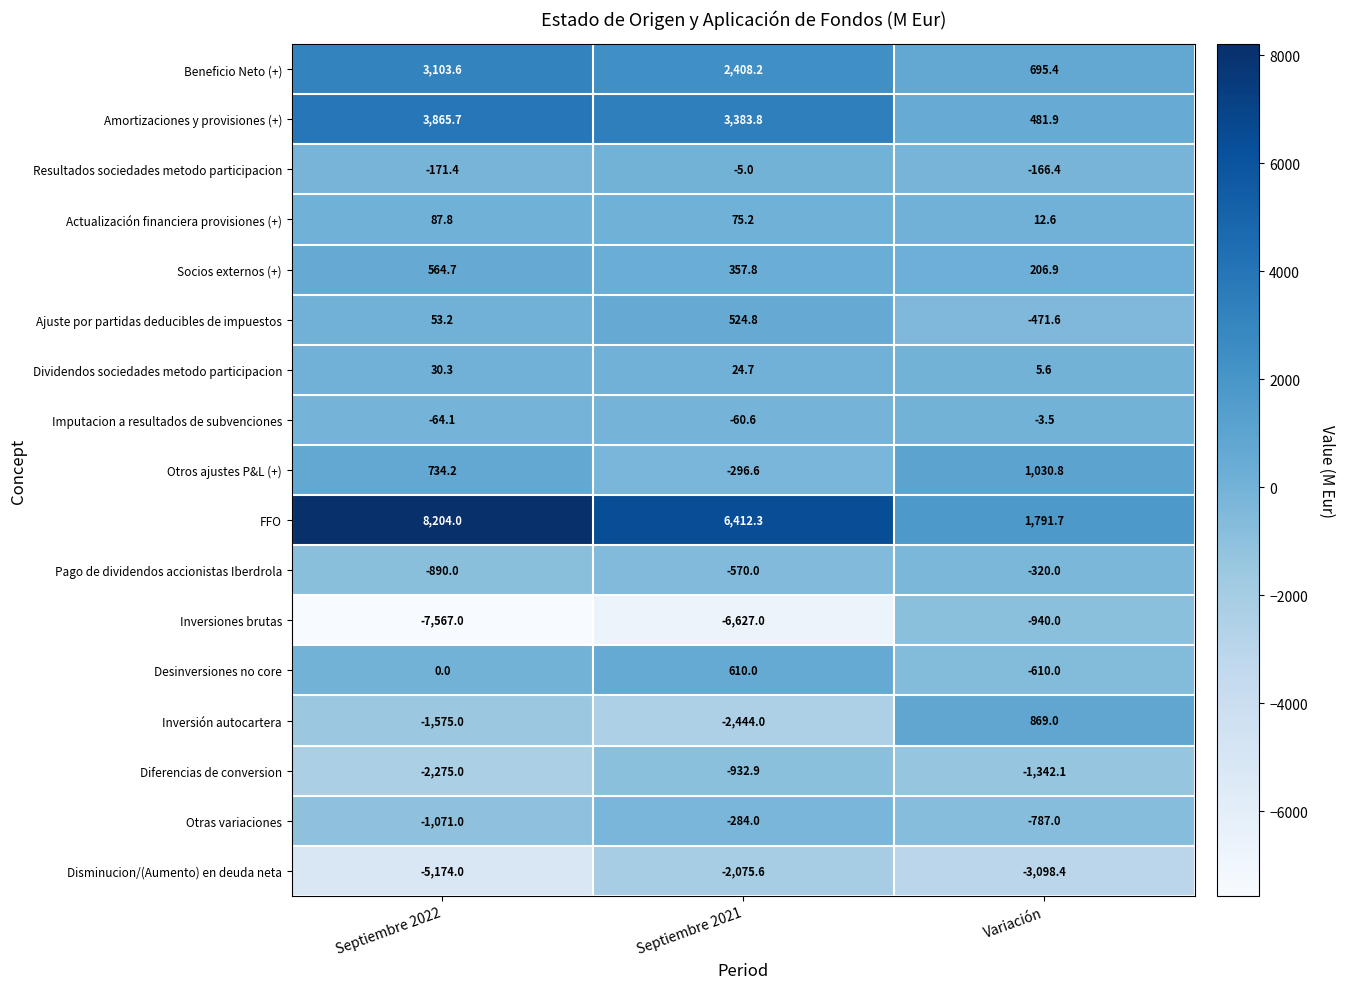

At which label is Amortizaciones y provisiones (+) closest to 2173?

Septiembre 2021